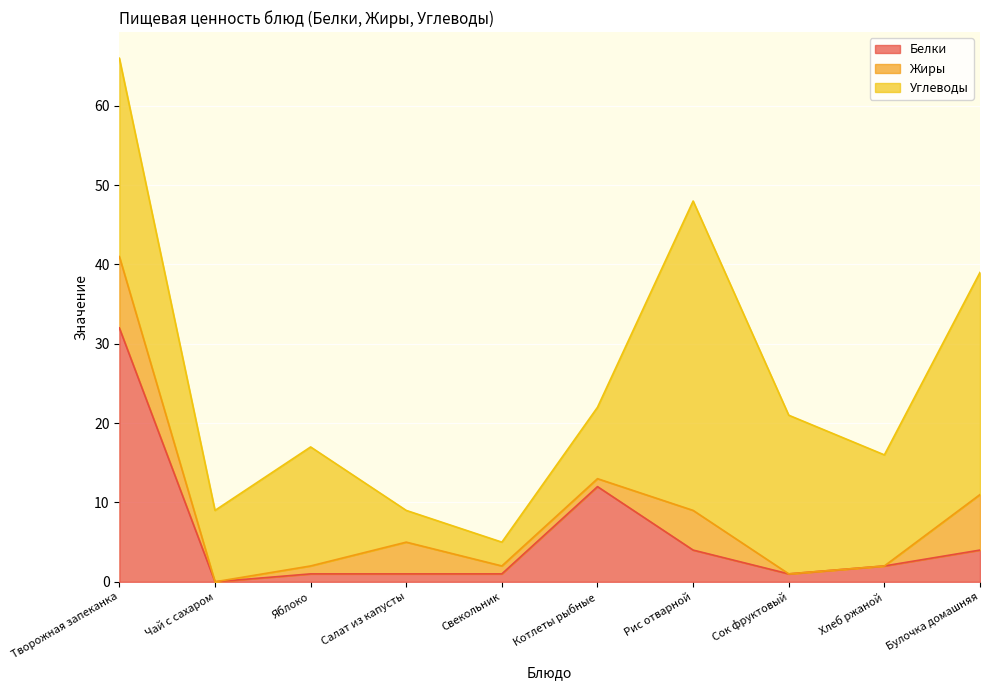

How many distinct data groups are displayed?

3